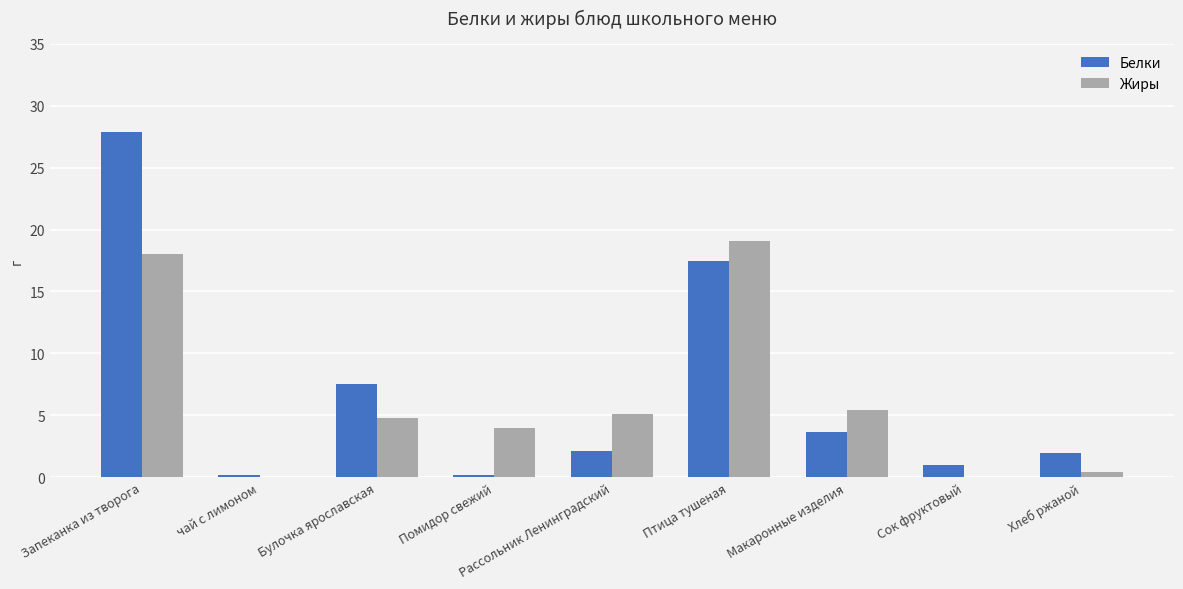

Which category has the highest value across all series?

Запеканка из творога